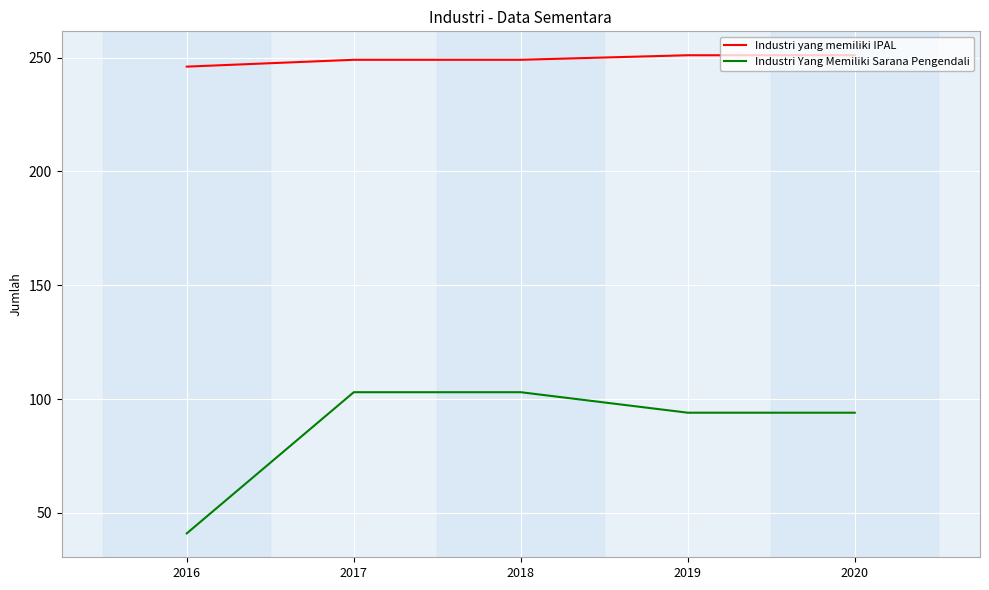

Reading right to left, extract all data points from this chart.

Industri yang memiliki IPAL: 2020=251	2019=251	2018=249	2017=249	2016=246
Industri Yang Memiliki Sarana Pengendali: 2020=94	2019=94	2018=103	2017=103	2016=41